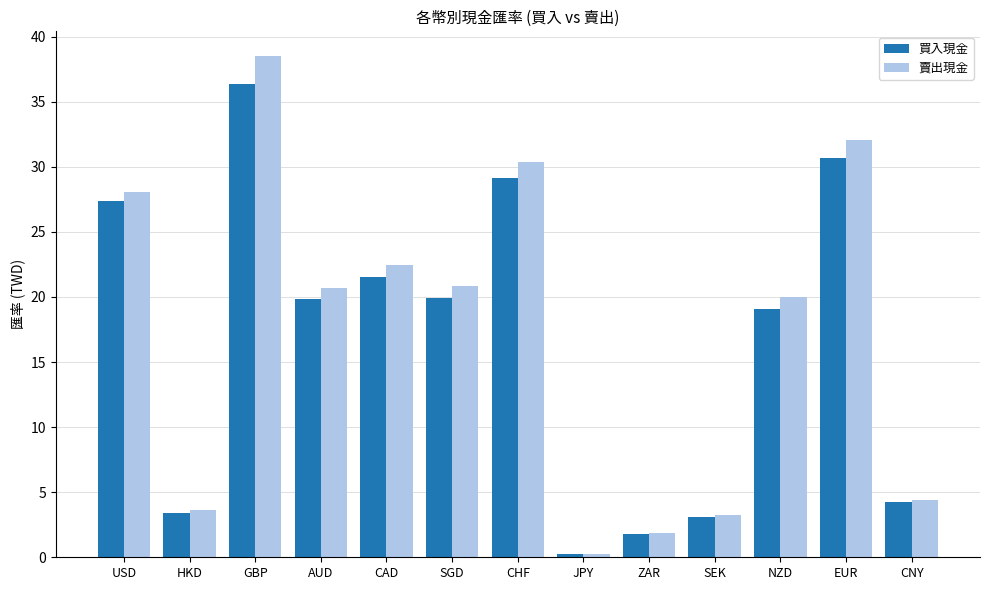

What is the total value across all series at HKD?

7.0